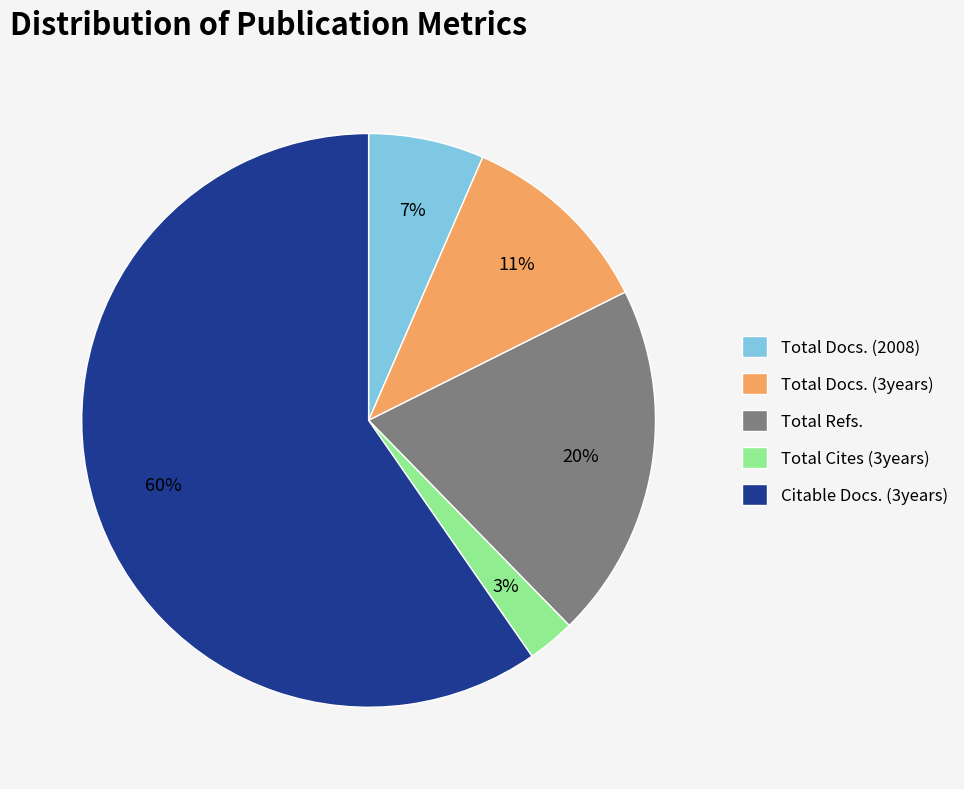

True or false: Total Docs. (3years) accounts for 11% of the total.

True